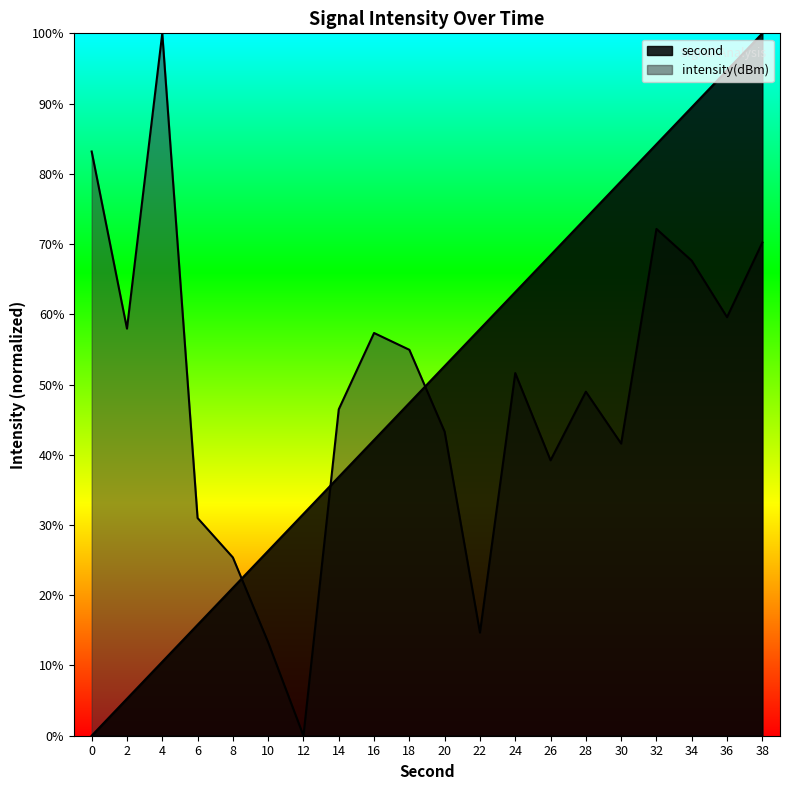

What is the total value across all series at 0?

0.8